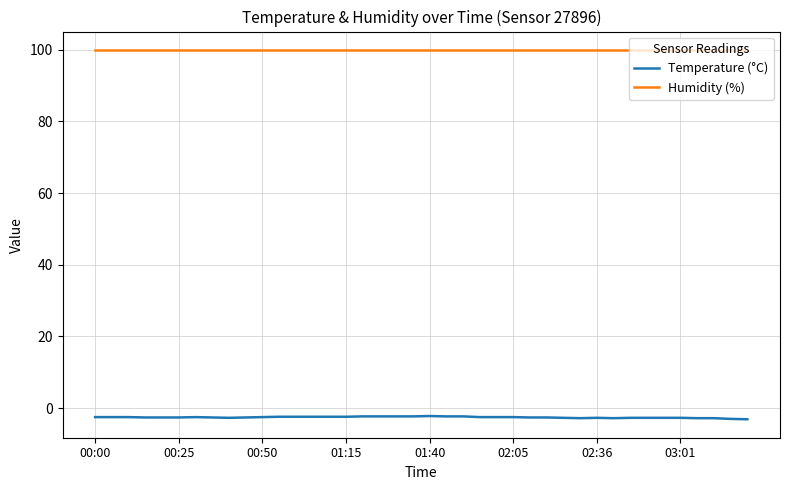

List the series in order of their overall mean, lowest first.

Temperature (°C), Humidity (%)